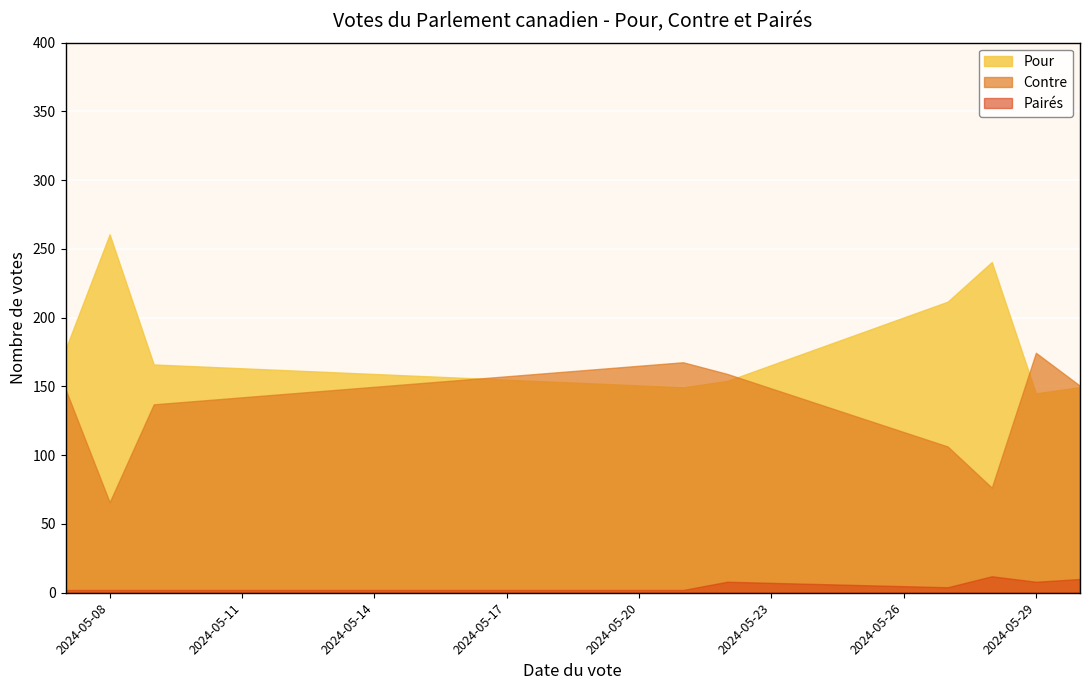

The Contre series shows 65.8 at 2024-05-08. True or false?

True